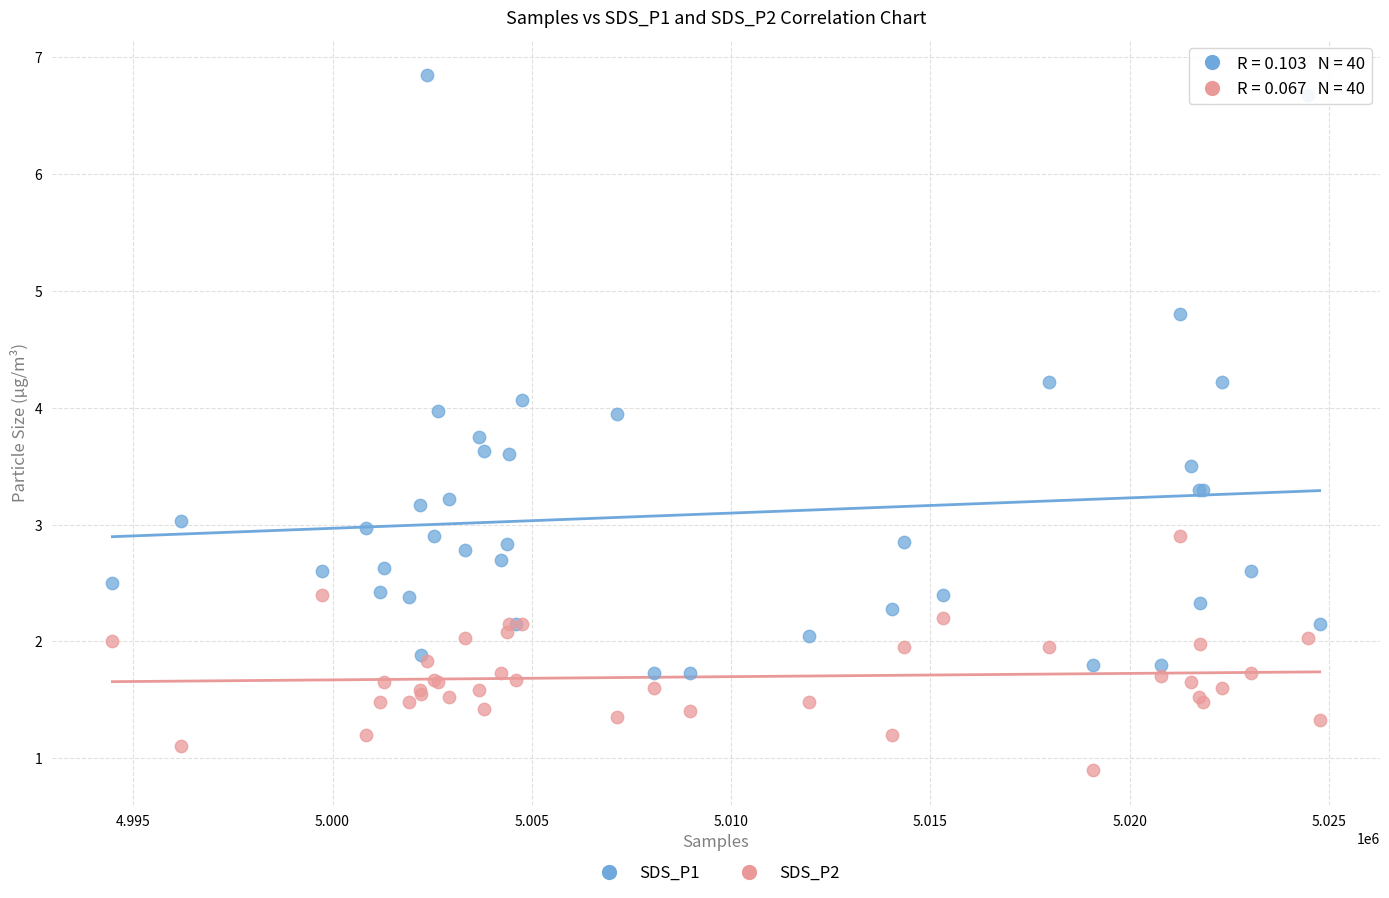

Which series has the widest spread of Y values?

SDS_P1